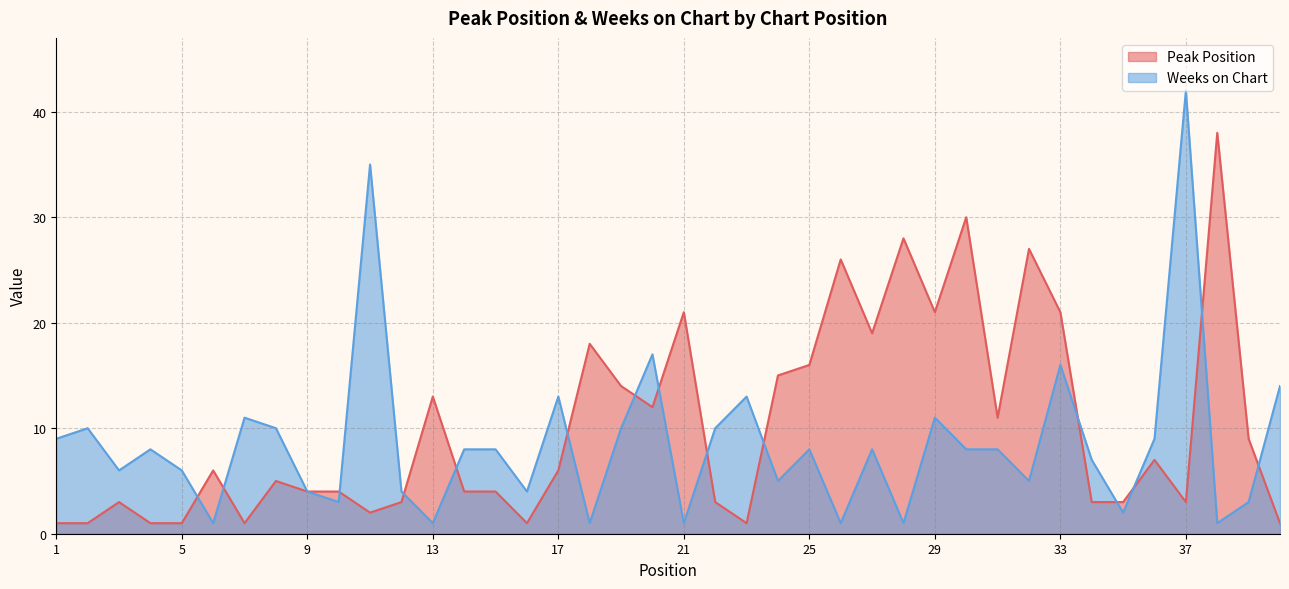

The Weeks on Chart series shows 5 at 14. True or false?

False